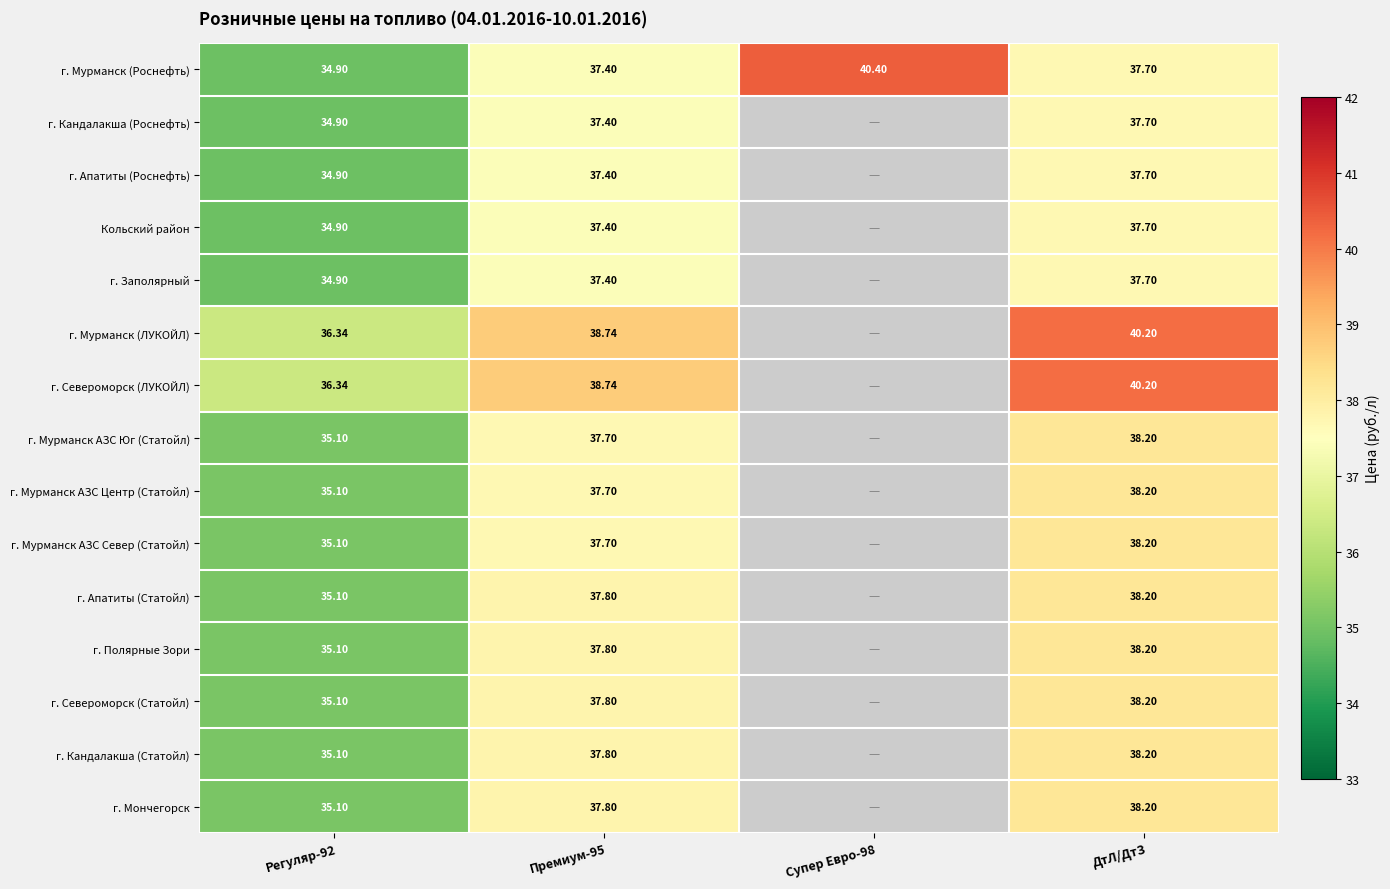

Which series has the largest range (max minus min)?

г. Мурманск (Роснефть)